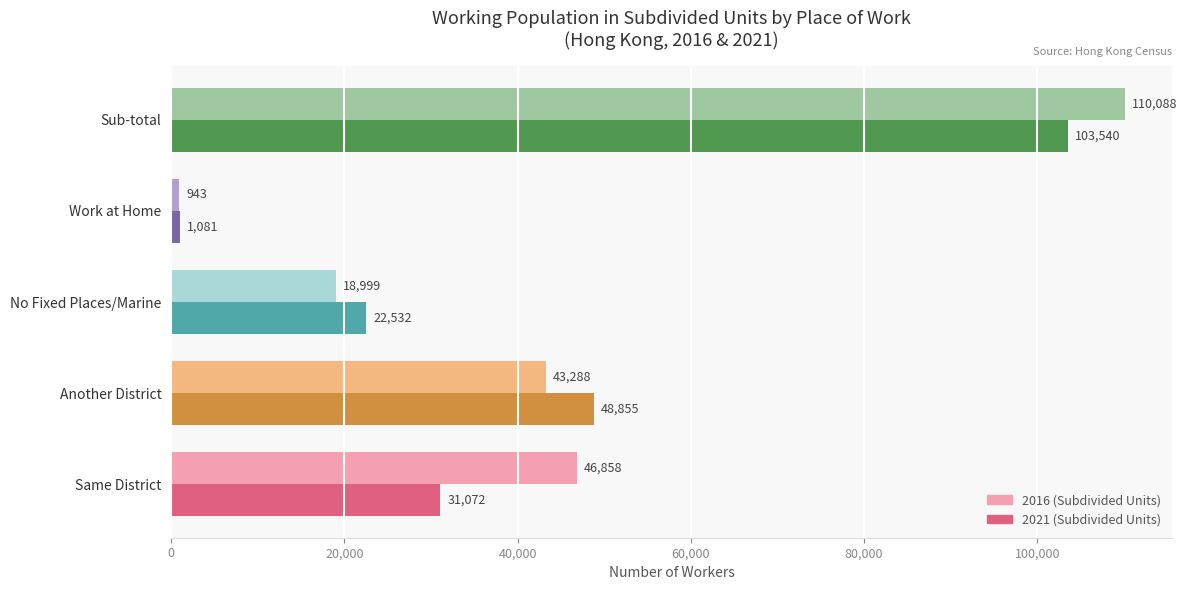

At Another District, list the series in order from smallest to largest.

2016 (Subdivided Units), 2021 (Subdivided Units)